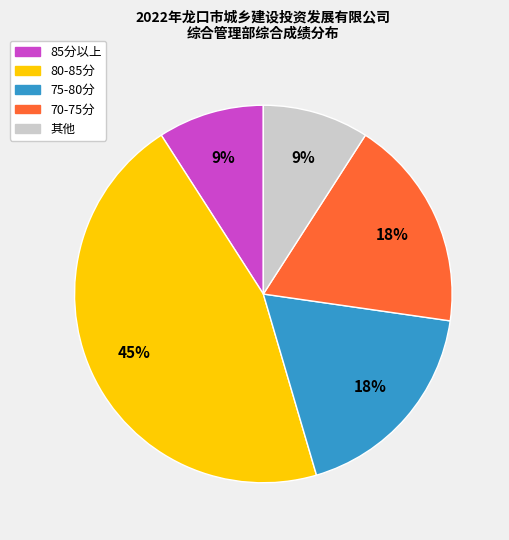

To the nearest percent, what is the difference between the largest and smallest slice percentages?

36%